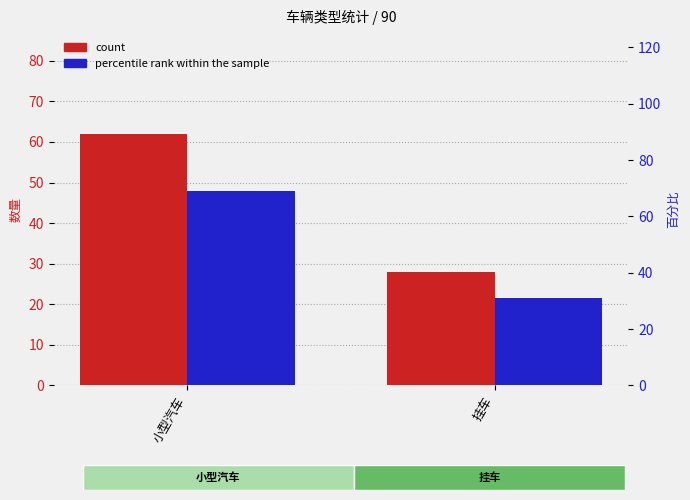

Are the bars grouped side by side (vs. stacked)?

Yes